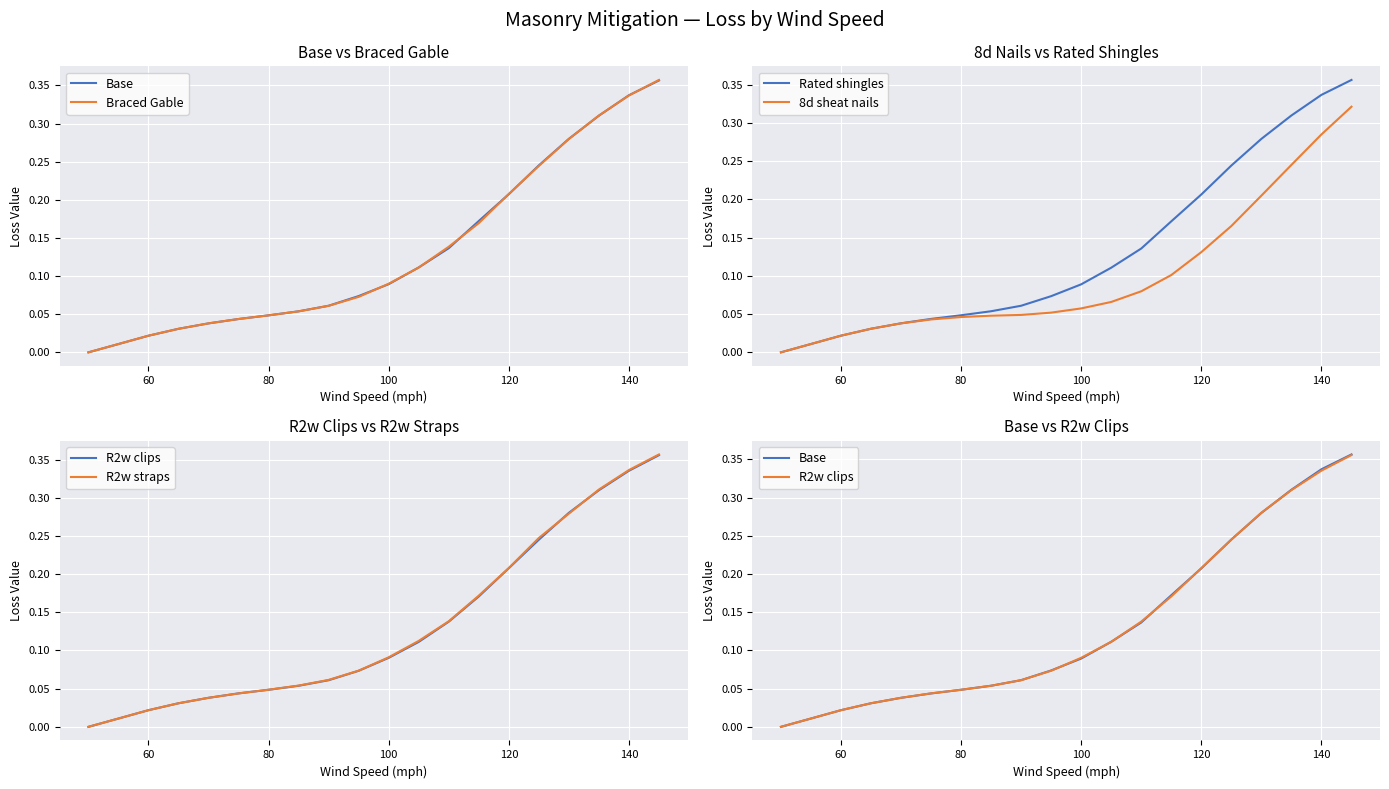

What are all the series names shown in the legend?

Base, Braced Gable, Rated shingles, 8d sheat nails, R2w clips, R2w straps